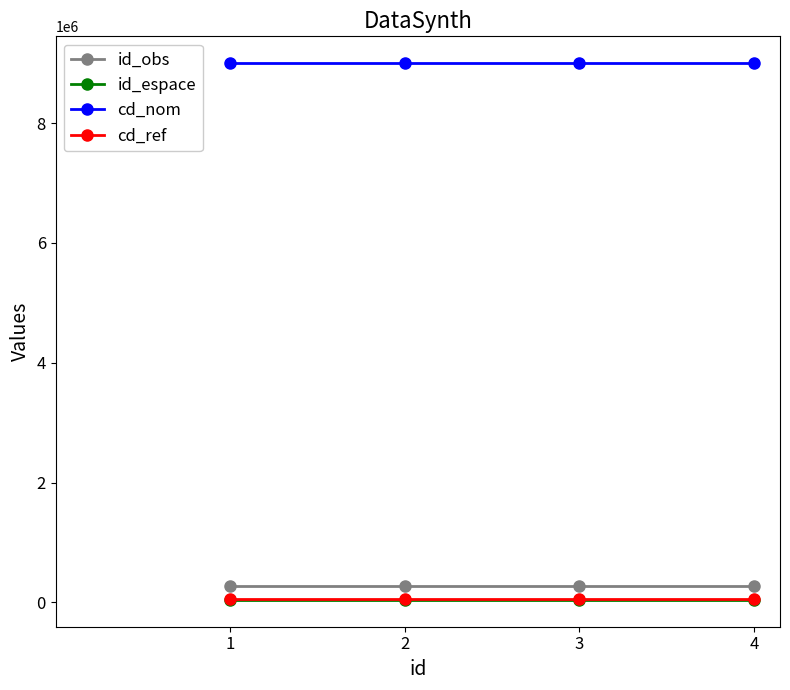

What is the lowest value of the id_obs series?

279813